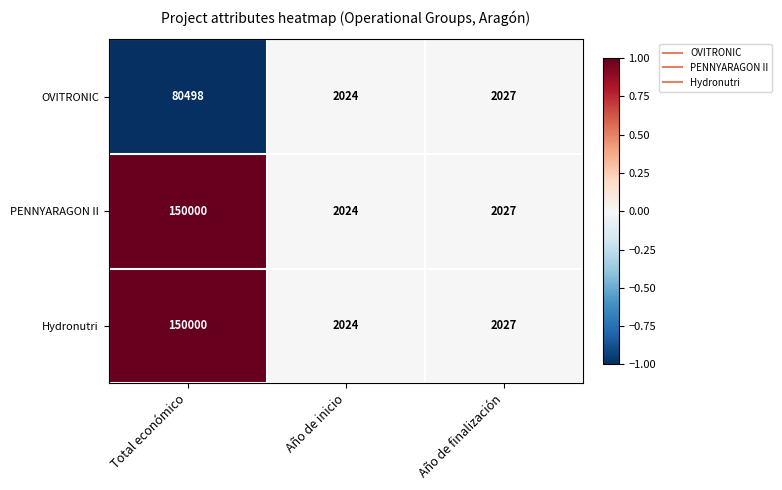

What is the sum of the Hydronutri values at Año de inicio and Año de finalización?

4051